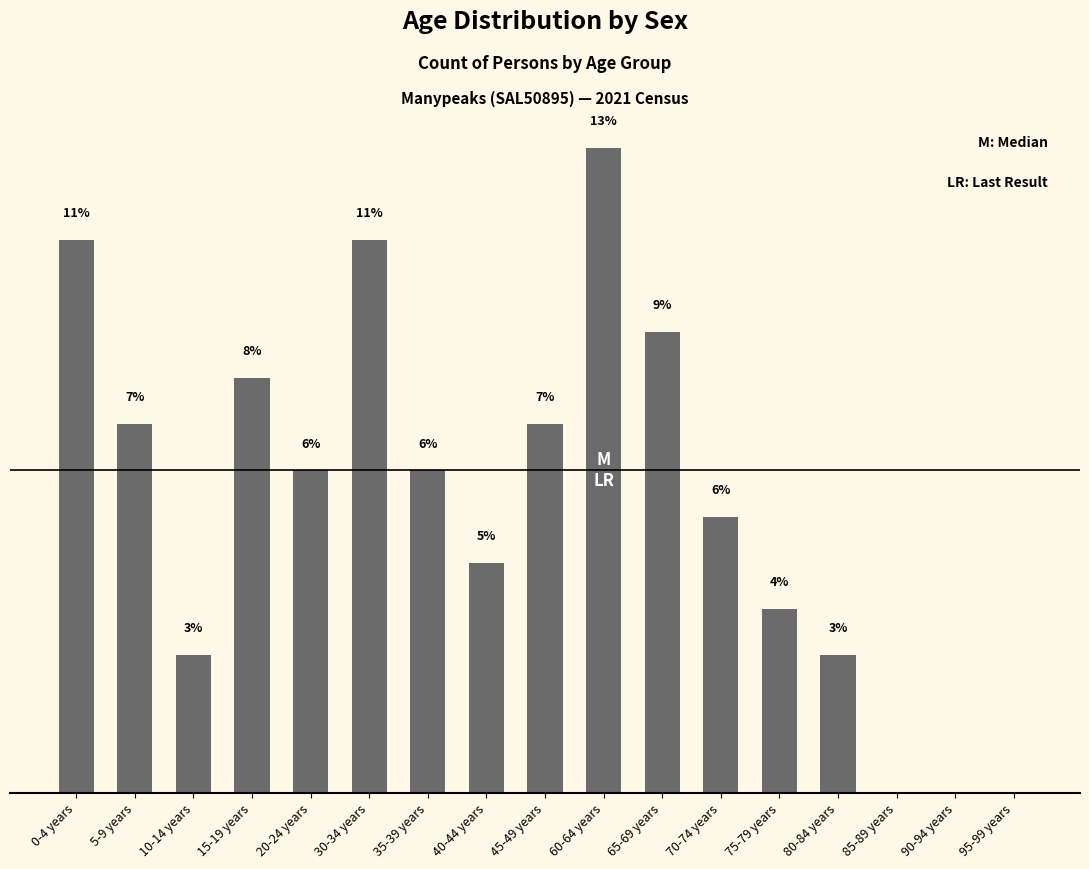

What position from the left is 45-49 years?

9